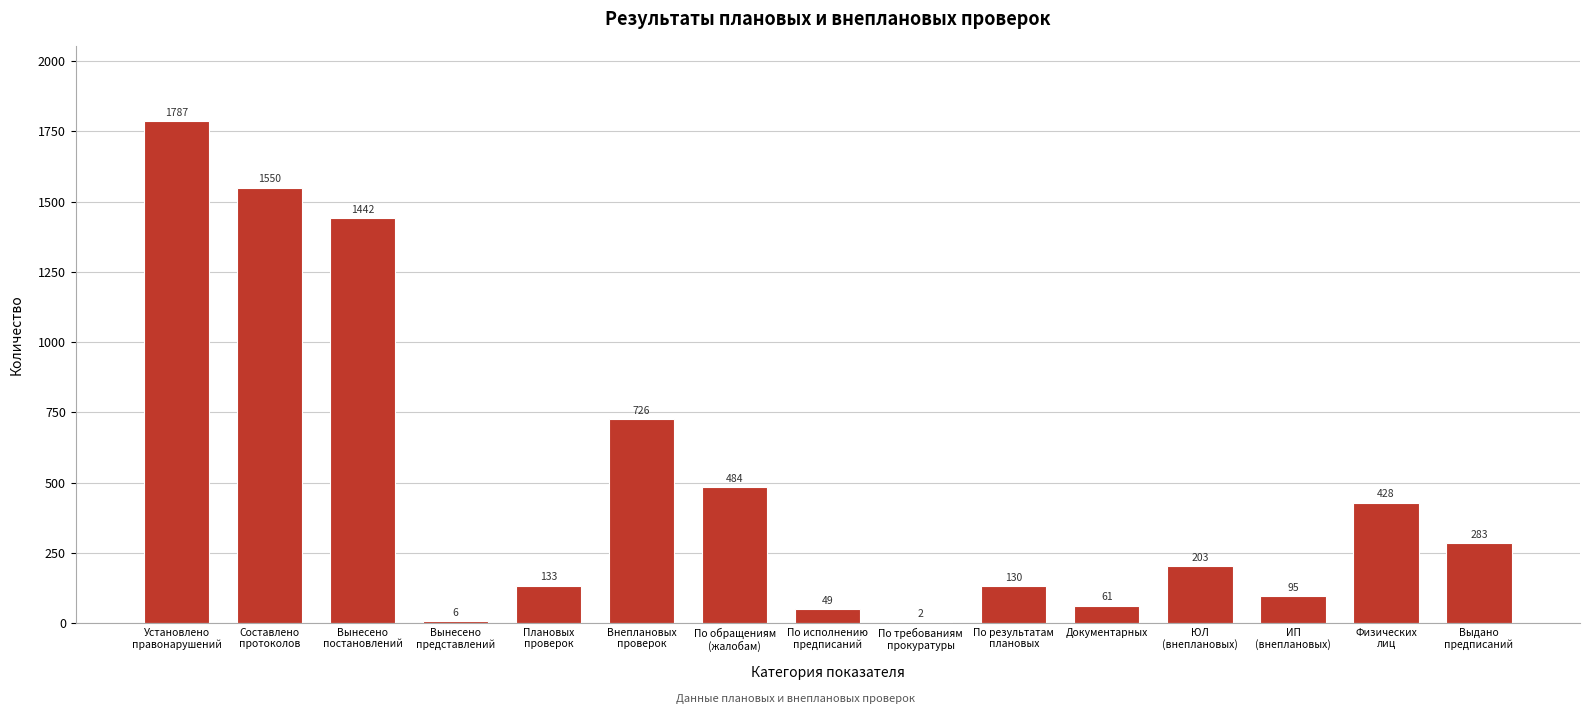

How many categories are shown in the chart?

15